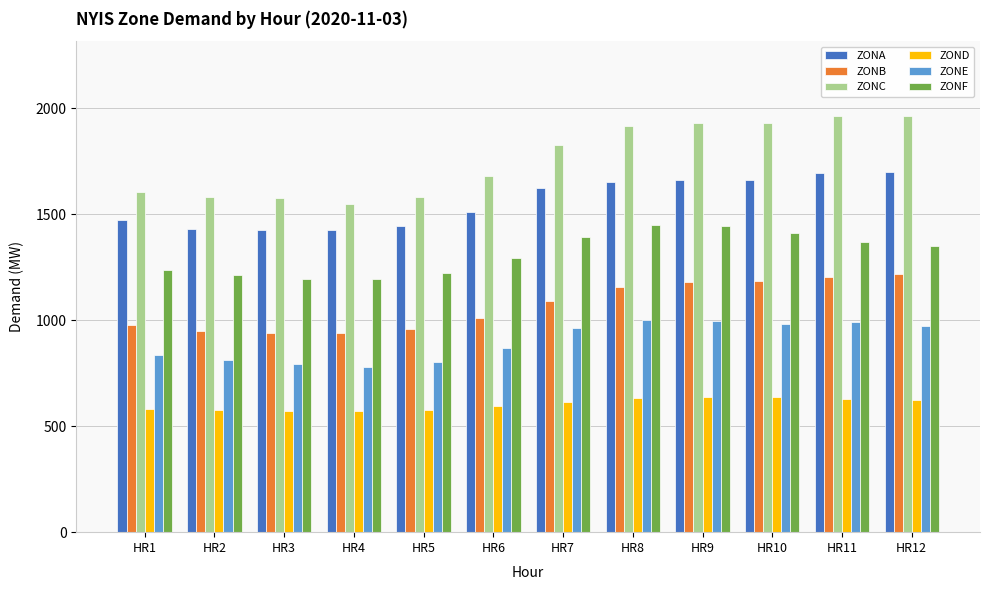

Rank the series by their maximum value, from lowest to highest.

ZOND, ZONE, ZONB, ZONF, ZONA, ZONC